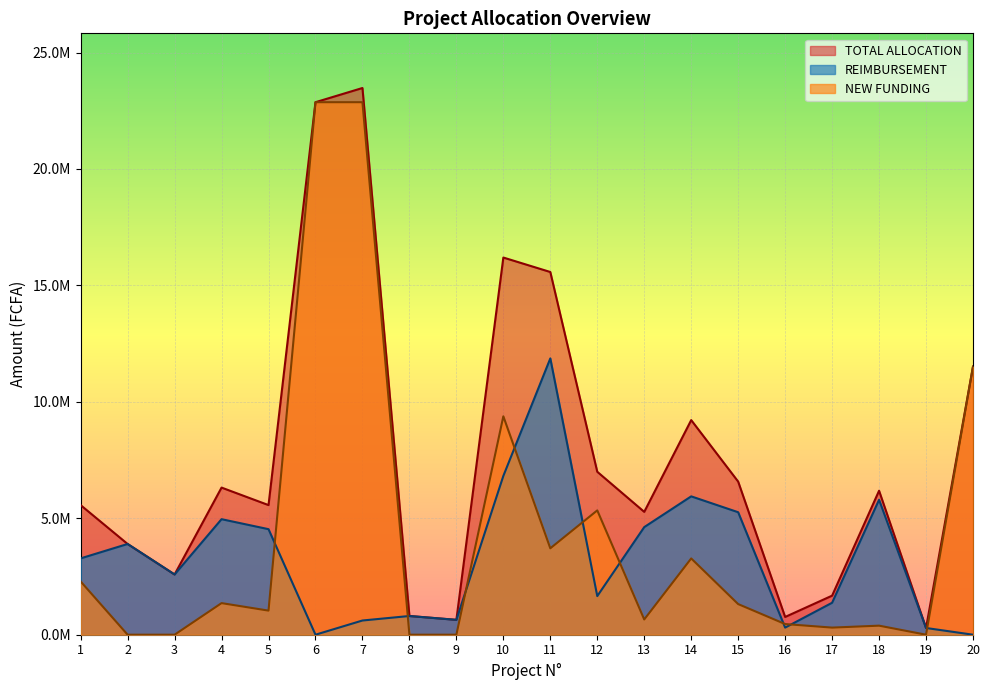

List the series in order of their overall mean, lowest first.

REIMBURSEMENT, NEW FUNDING, TOTAL ALLOCATION